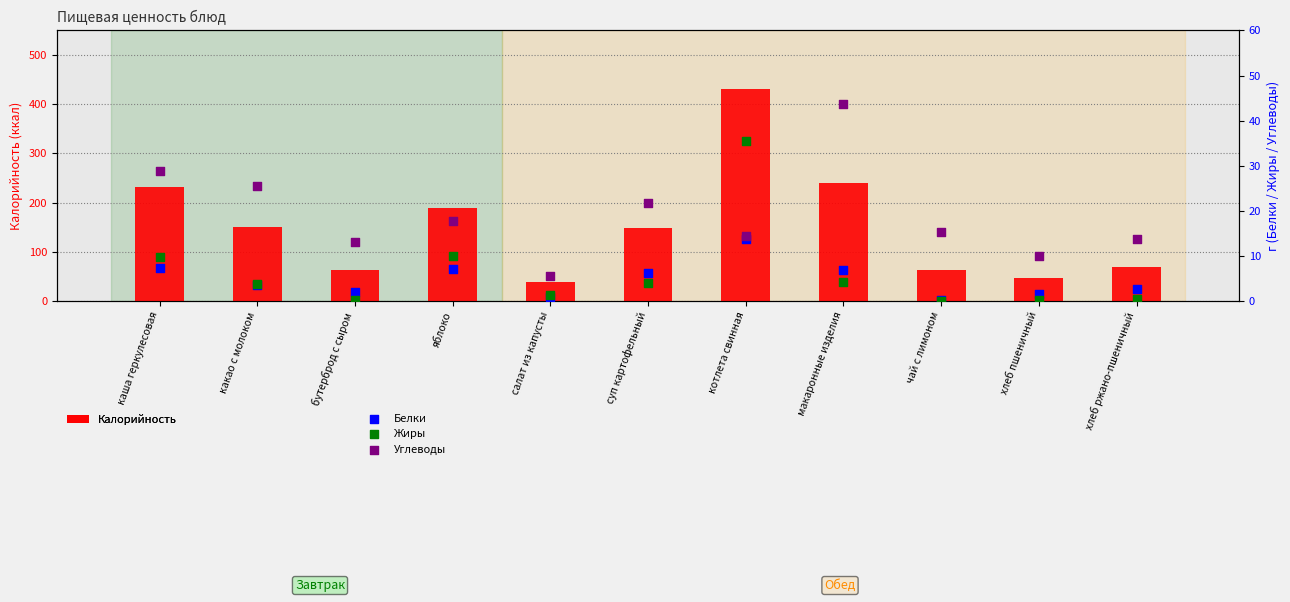

What are all the series names shown in the legend?

Калорийность, Белки, Жиры, Углеводы